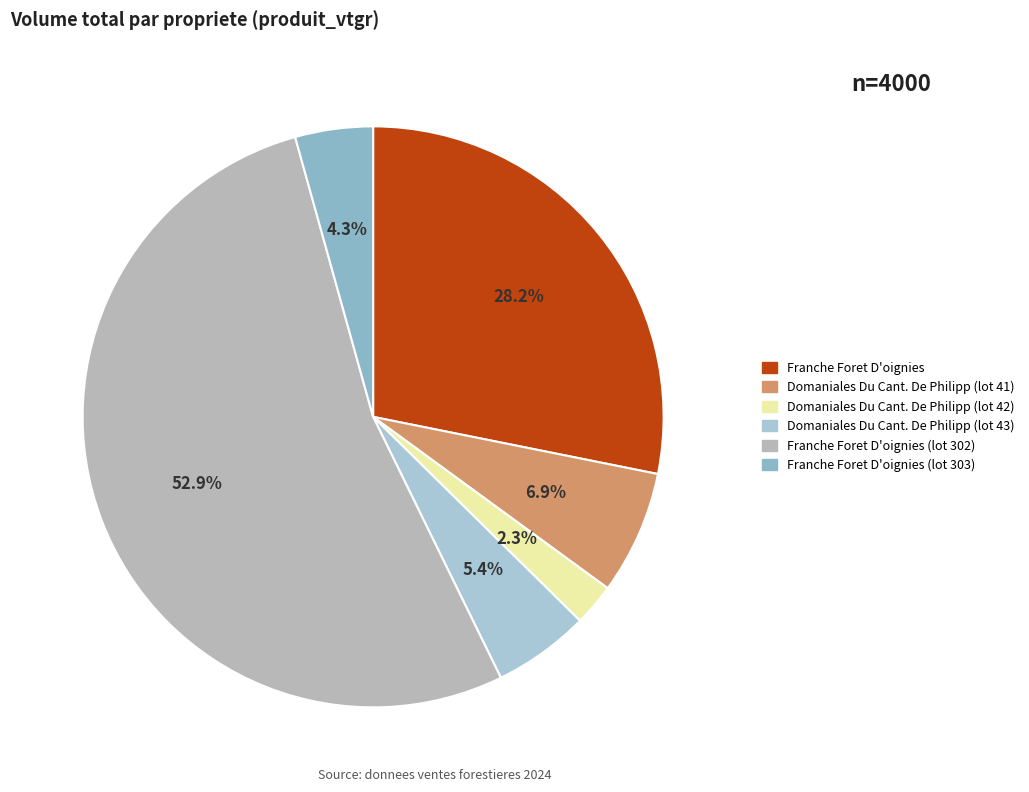

How many slices are in this pie chart?

6